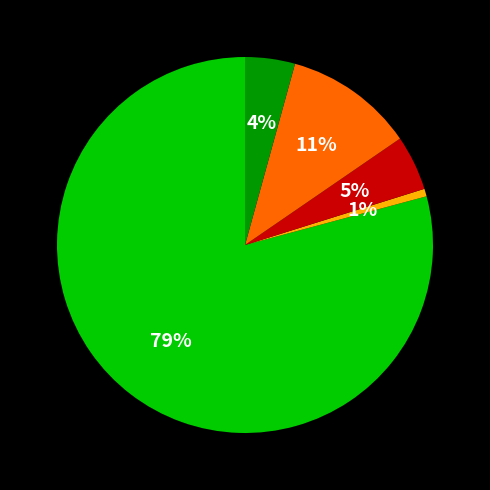

Is there any slice that represents more than half of the pie?

Yes